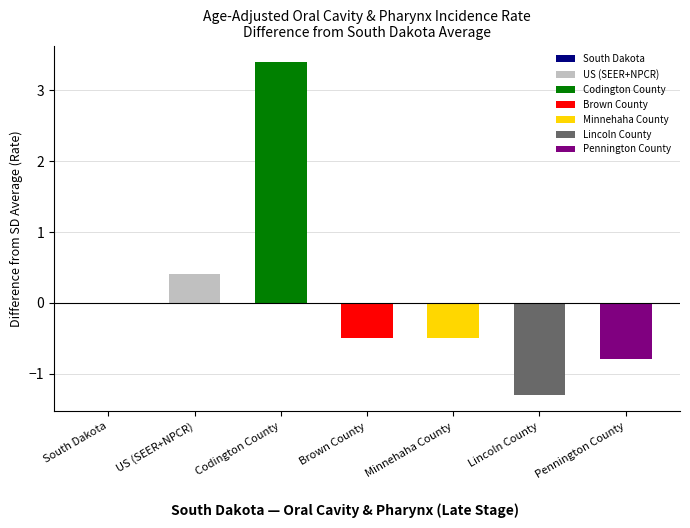

What is the maximum value shown in the chart?

3.4